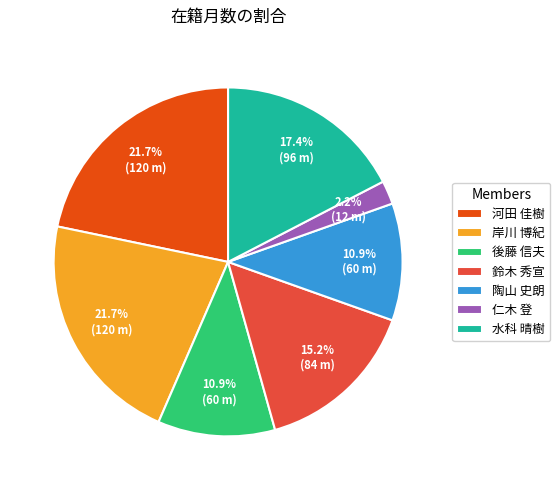

Is the sum of 仁木 登 and 岸川 博紀 greater than half?

No